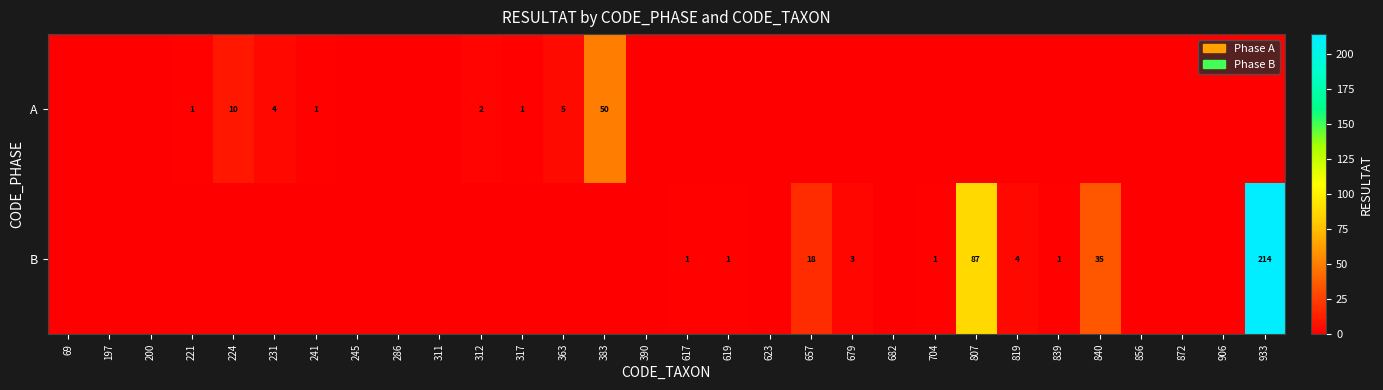

Is the value of A at 383 greater than the value of B at 679?

Yes